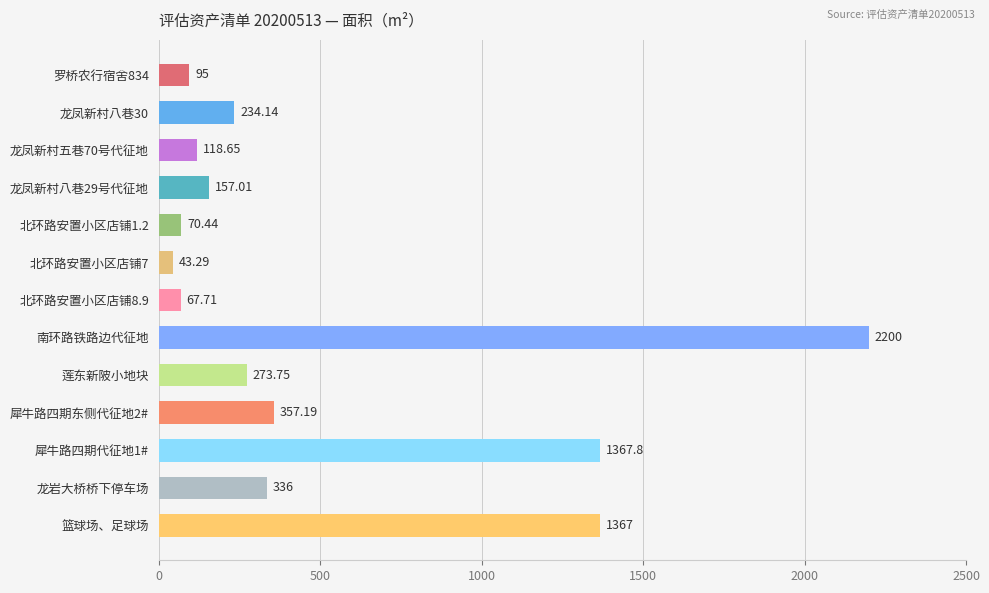

At which category does the chart reach its peak across all series?

南环路铁路边代征地